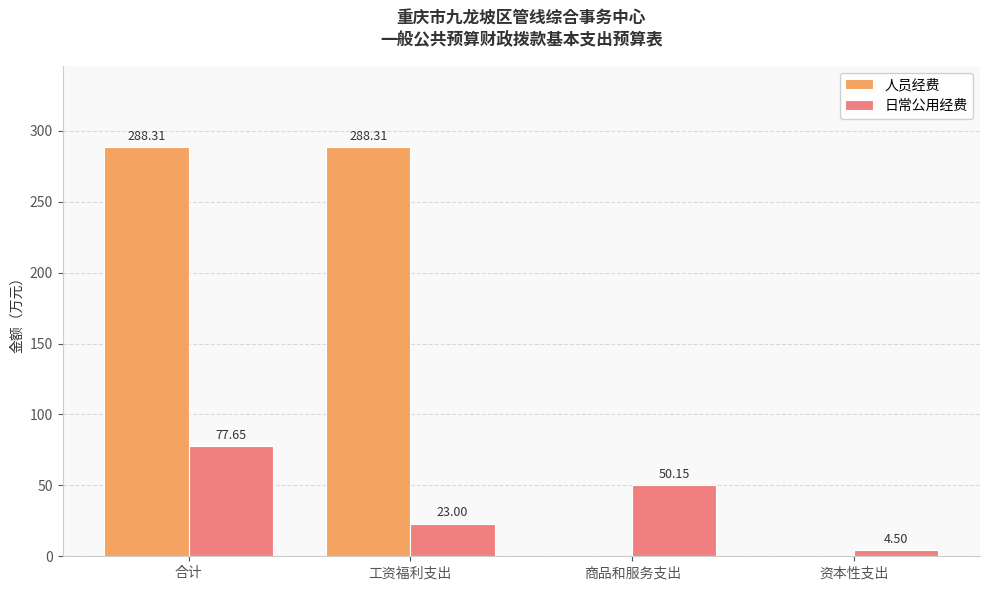

What is the greatest value displayed?

288.3